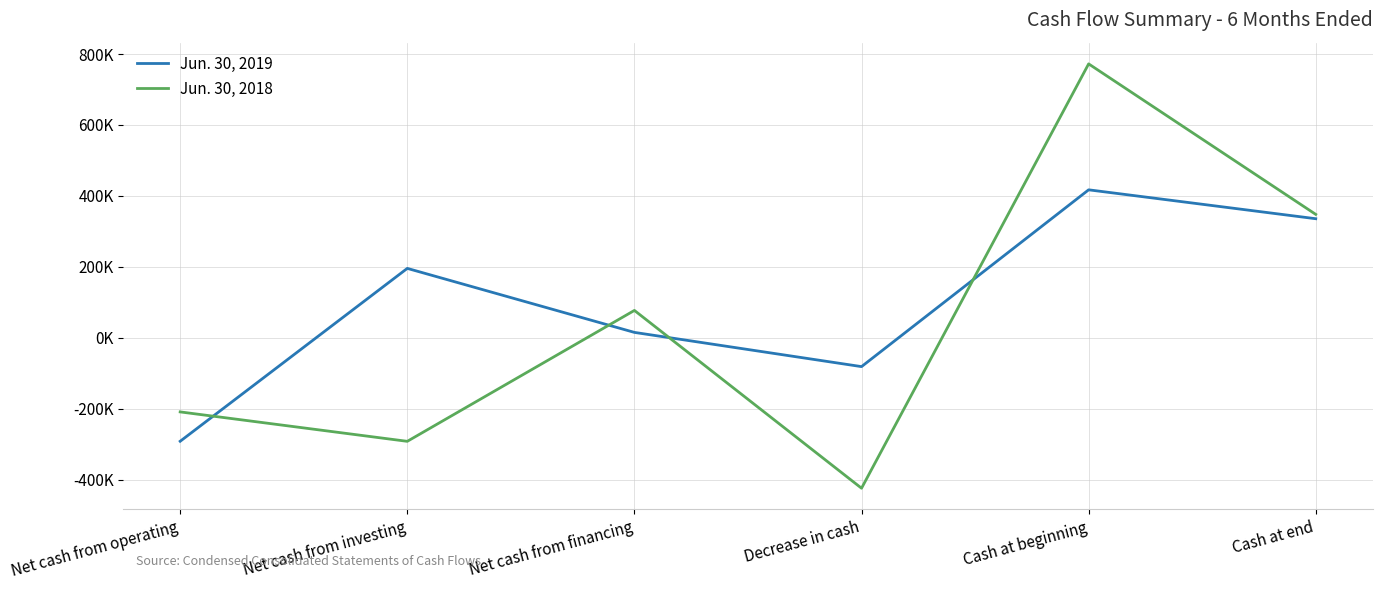

Reading left to right, transcribe all the data shown in this chart.

Jun. 30, 2019: -292027	195513	15004	-81510	417099	335589
Jun. 30, 2018: -209222	-292212	76978	-424456	772268	347812